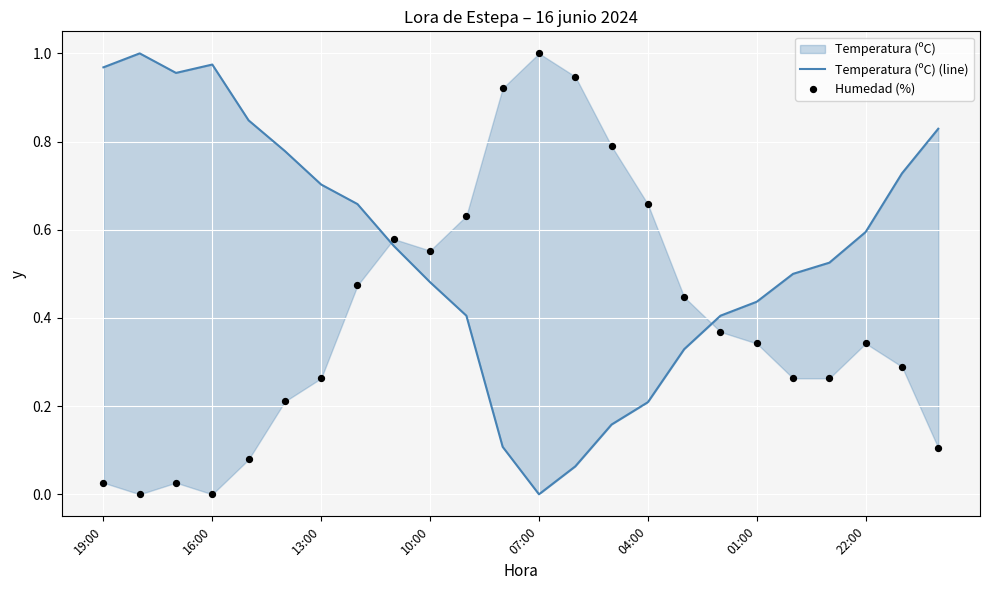

Which series has the largest total across all categories?

Temperatura (ºC) (line)